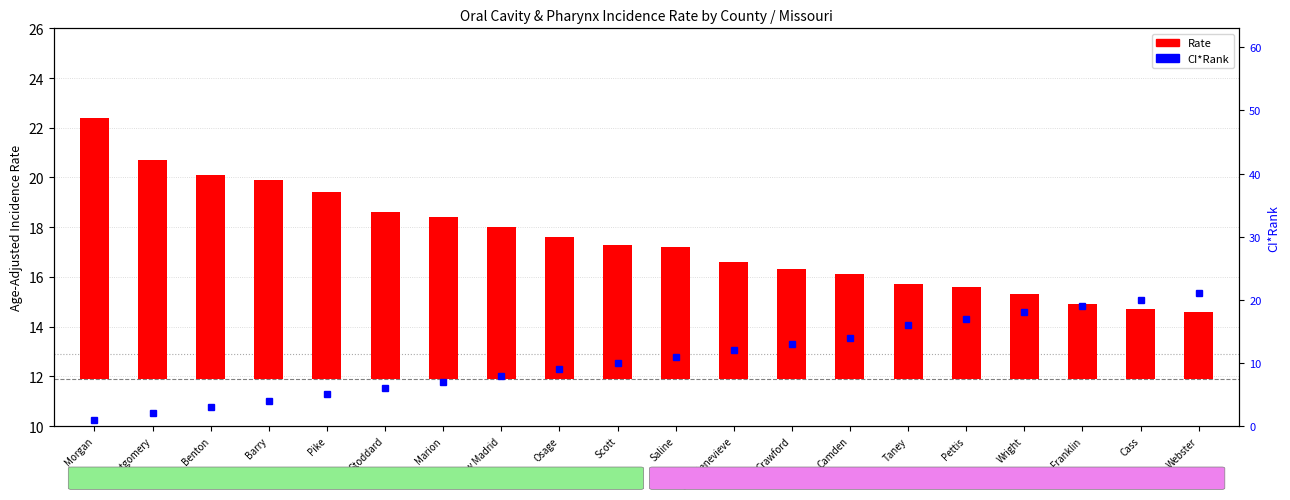

Which series has the largest range (max minus min)?

CI*Rank